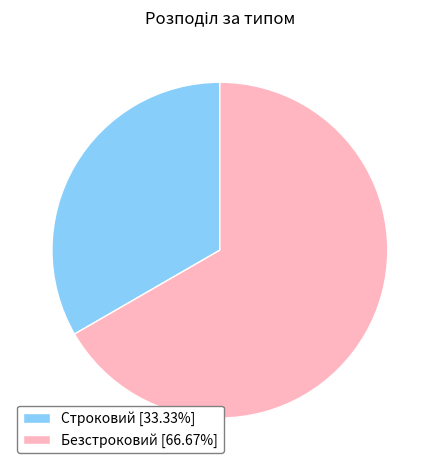

Which slice is the largest?

Безстроковий